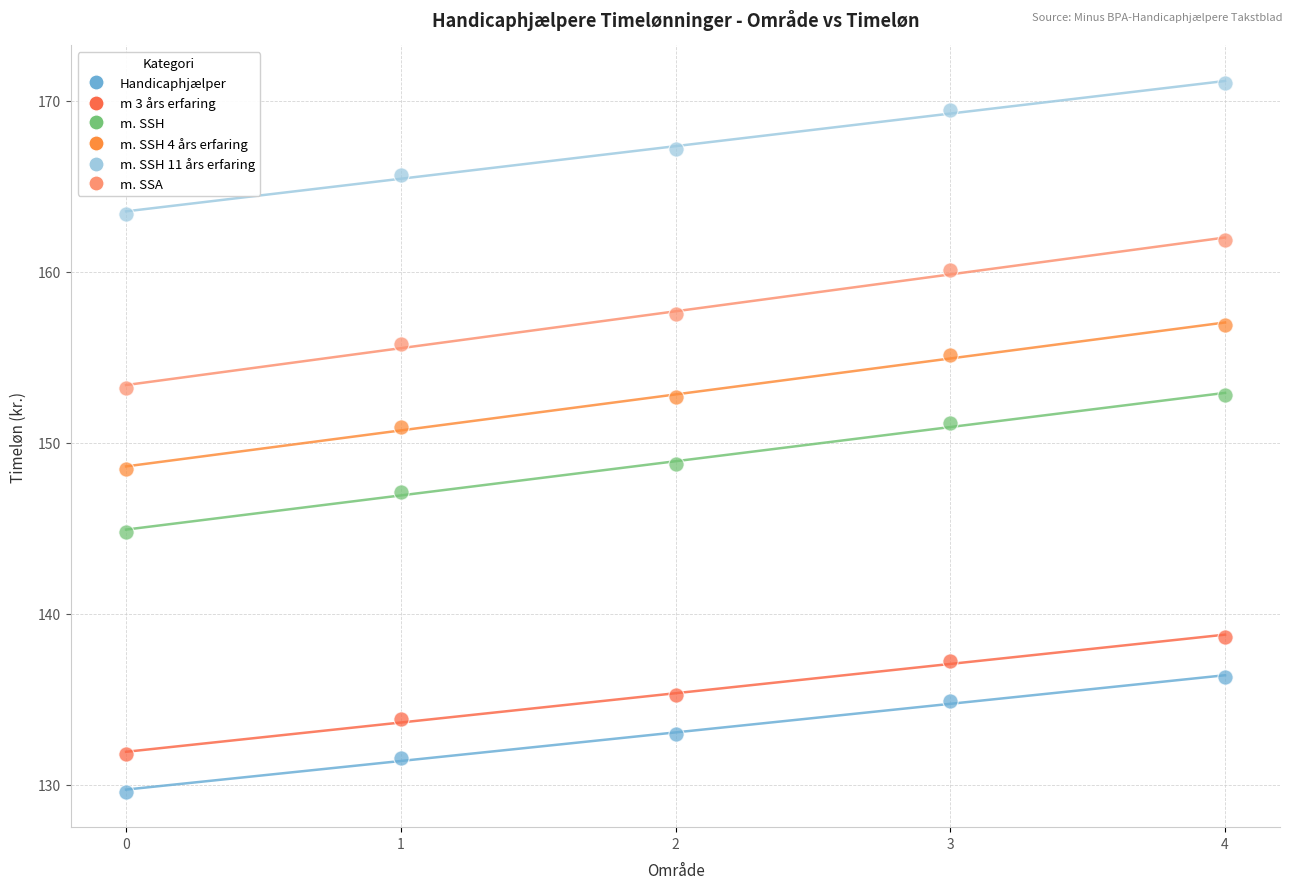

Across all data points, what is the range of Y values (max minus min)?

41.4